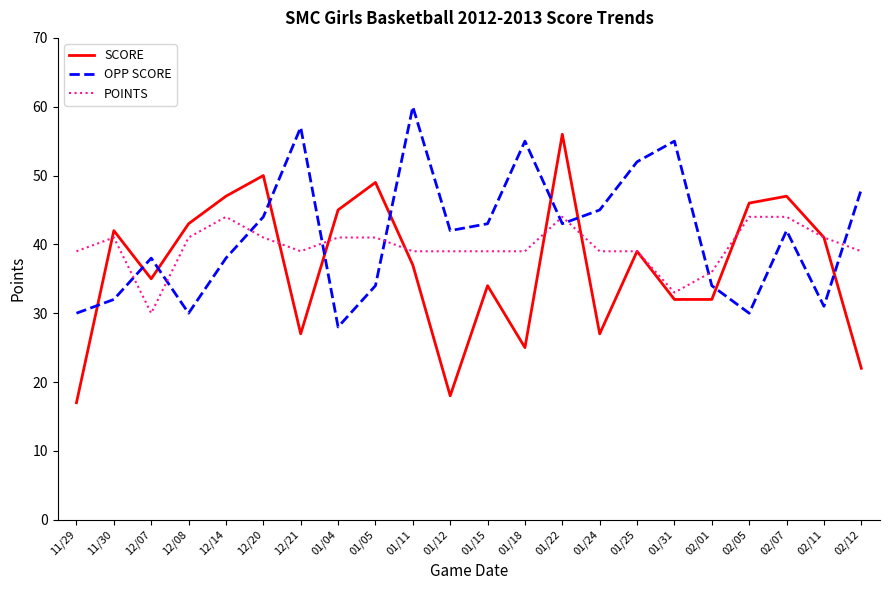

List the series in order of their peak value, highest first.

OPP SCORE, SCORE, POINTS